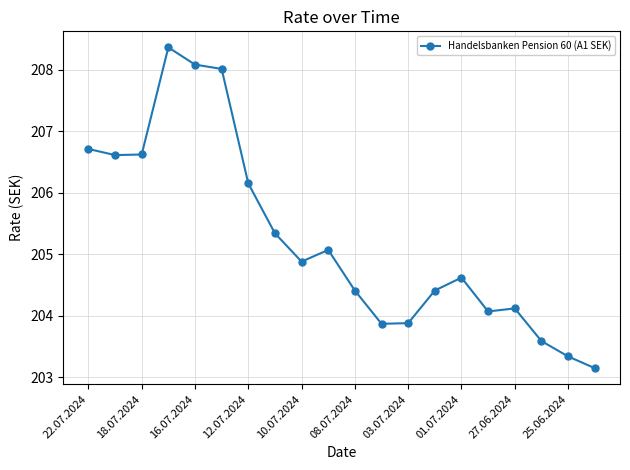

What is the average value?

205.3